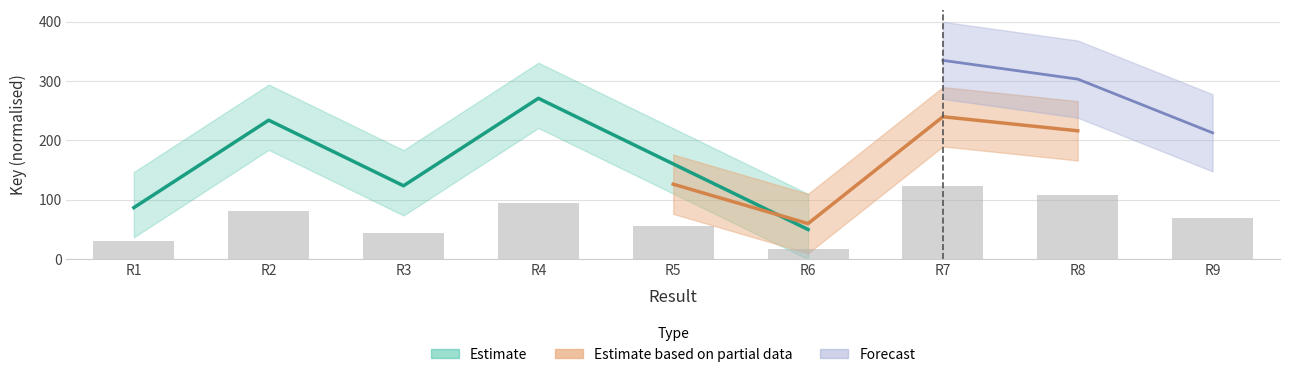

What is the difference between the values at R8 and R5?

52.5